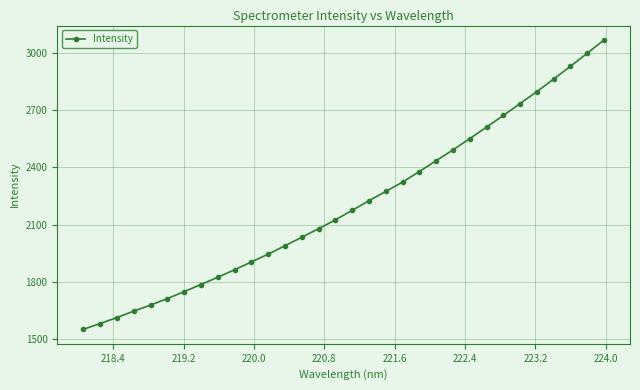

How many data points does each series have?

32